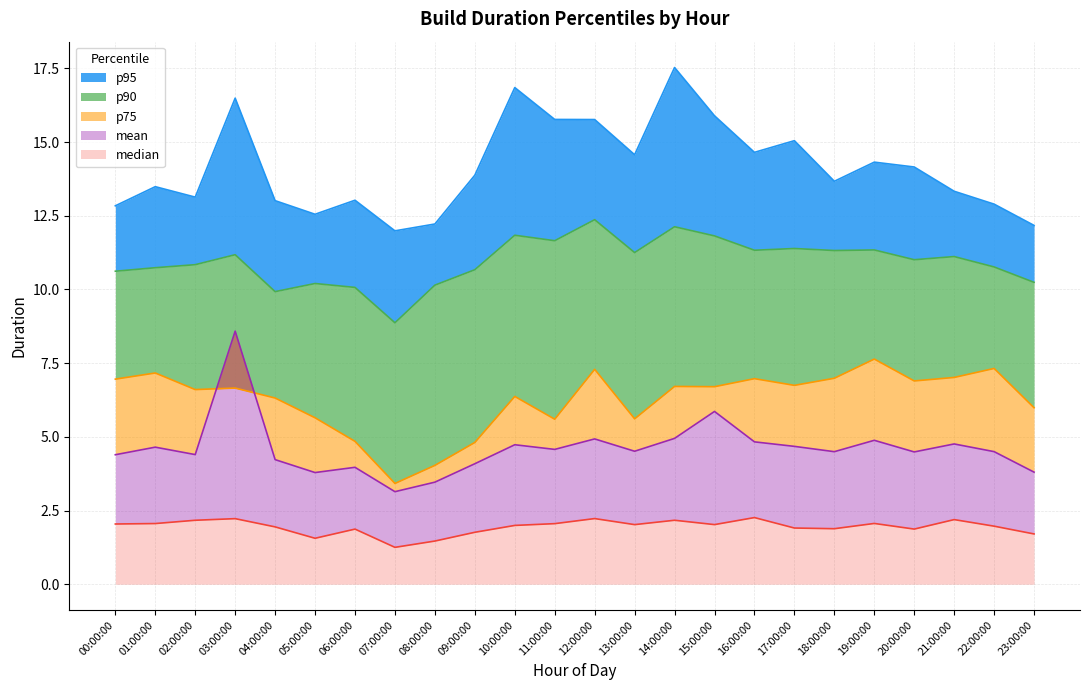

Does the chart have visible grid lines?

Yes